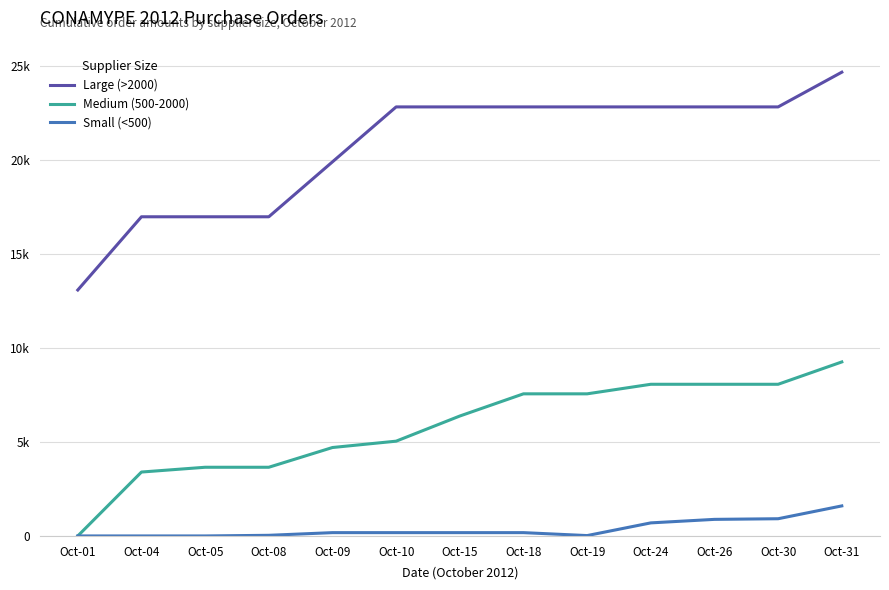

The value of Medium (500-2000) at Oct-05 is 3654.7. True or false?

True